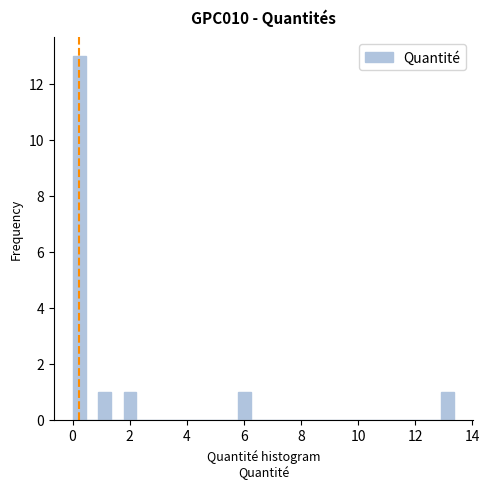

Read against the x-axis, roughly where is the centre of the tallest bar?

0.2